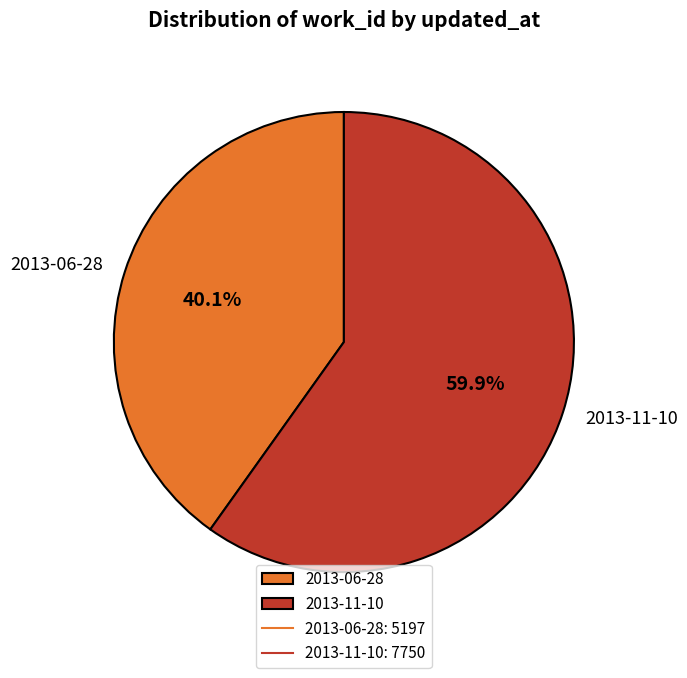

To the nearest percent, what percentage of the pie is 2013-06-28?

40%